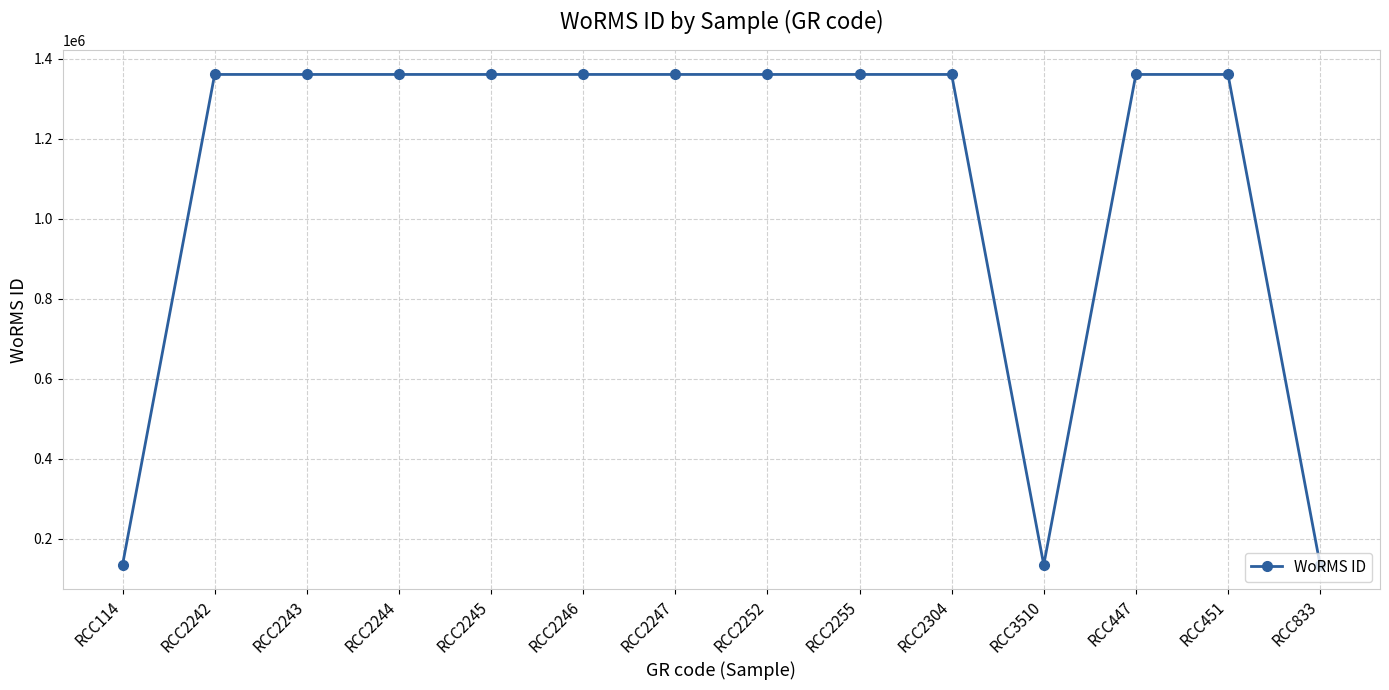

How many lines are shown in the chart?

1